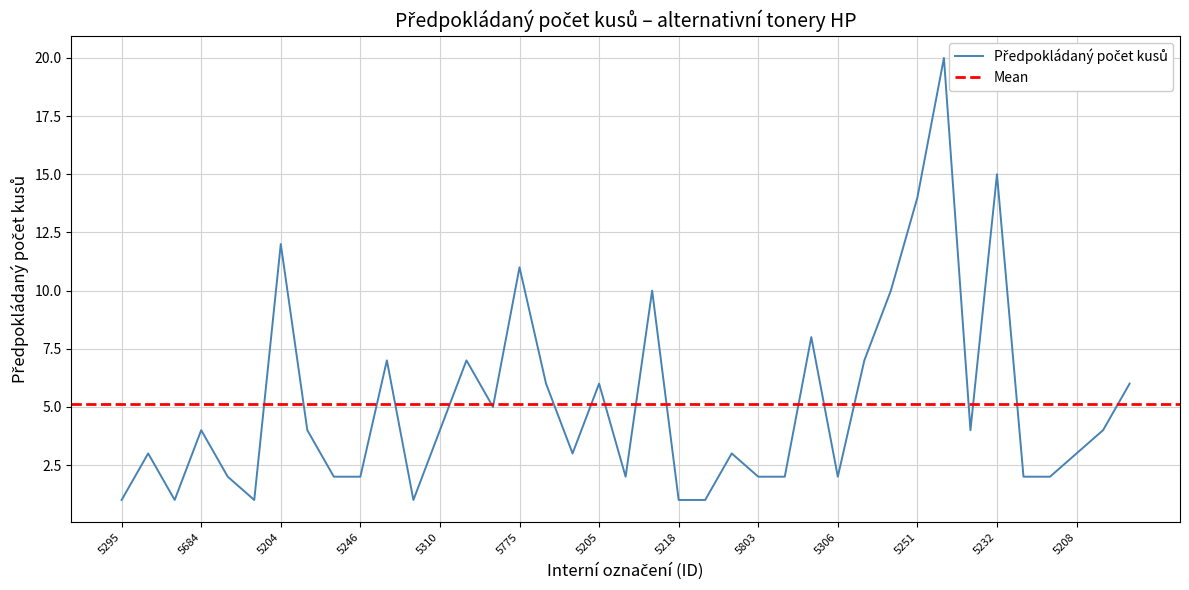

What is the difference between the maximum and second lowest values?

19